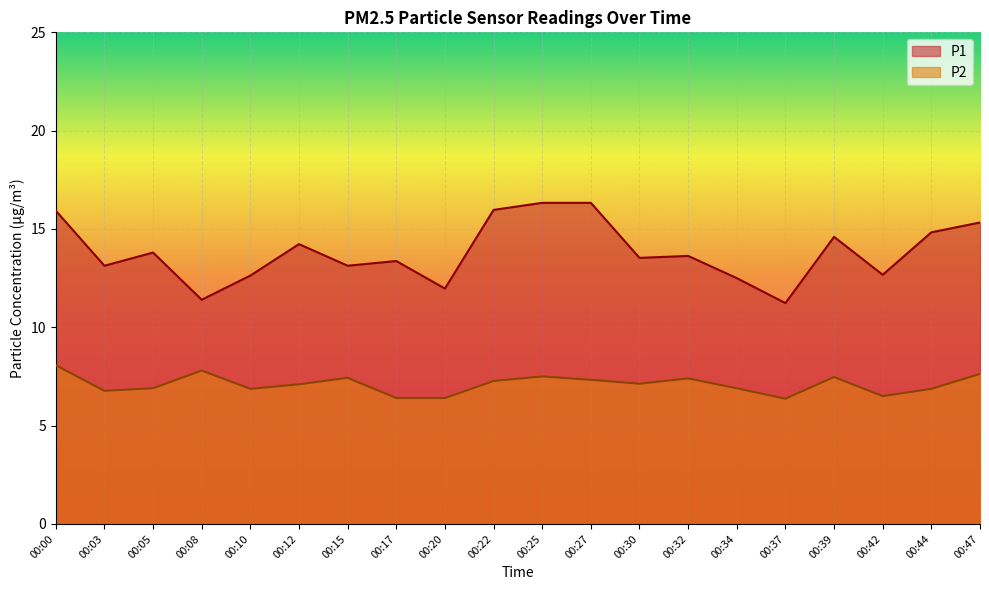

Is the value of P1 at 00:00 greater than the value of P2 at 00:47?

Yes